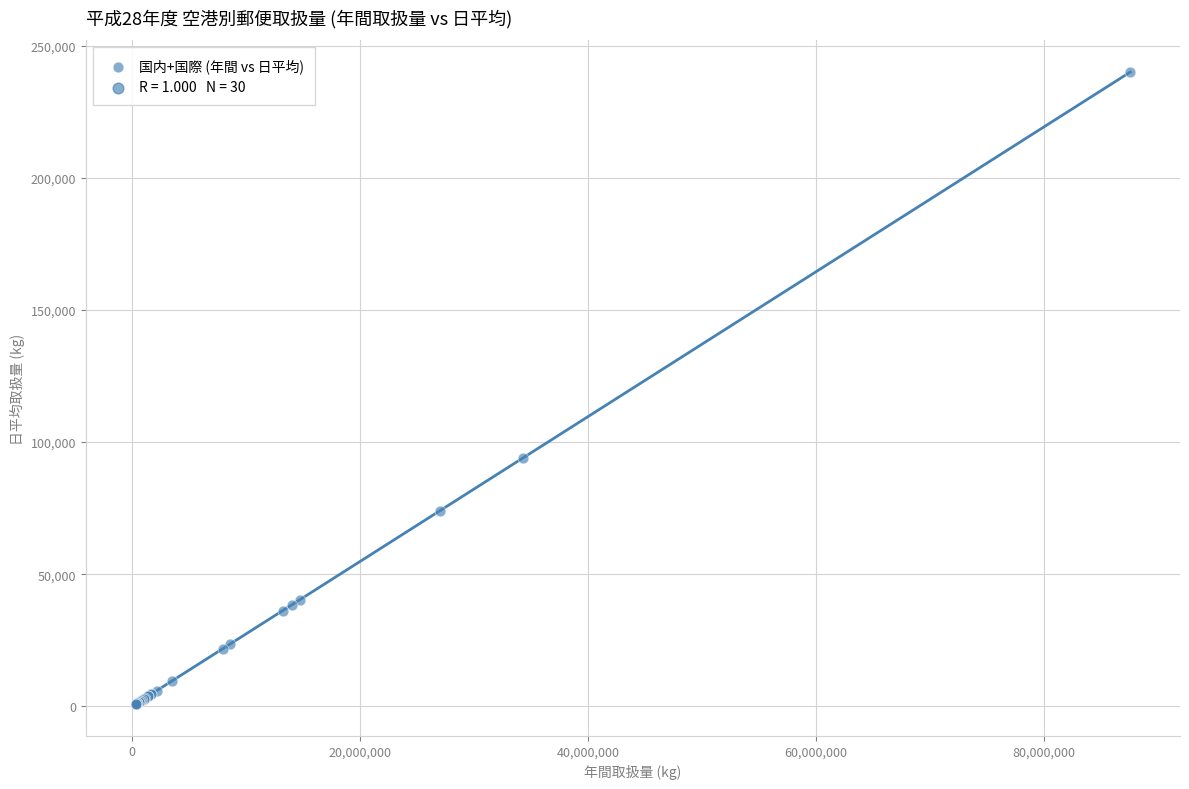

What Y value in the scatter plot is closest to 120398?

93918